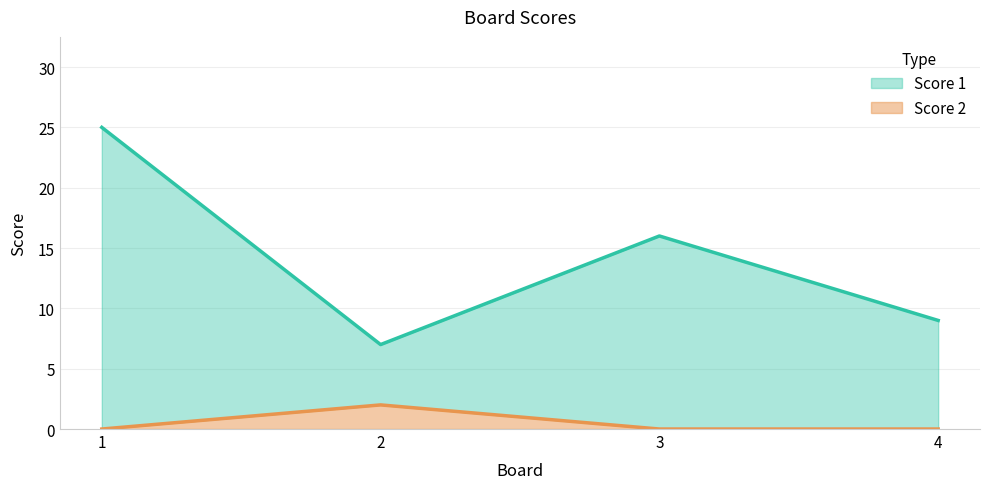

The value of Score 1 at 2 is 7. True or false?

True